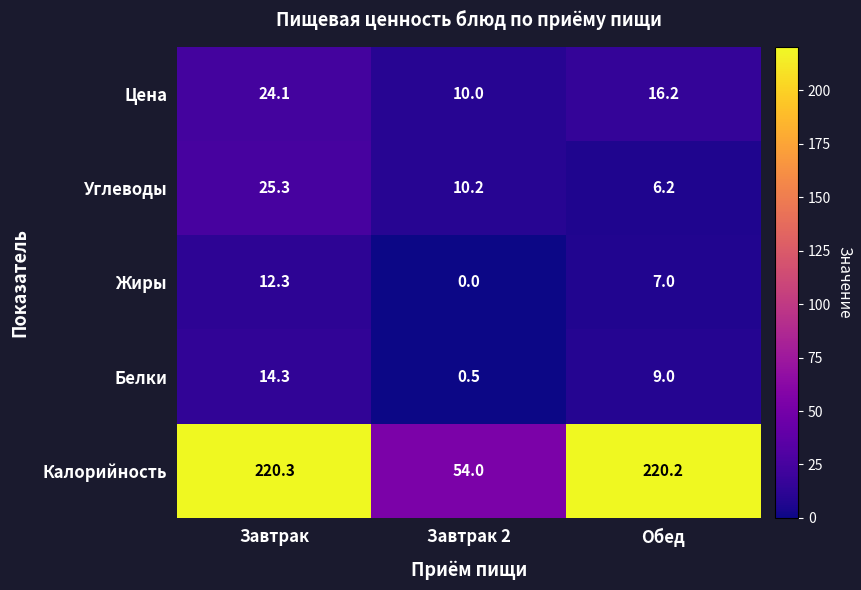

Reading right to left, list all the values displayed in this chart.

Цена: 16.2	10.0	24.1
Углеводы: 6.2	10.2	25.3
Жиры: 7.0	0.0	12.3
Белки: 9.0	0.5	14.3
Калорийность: 220.2	54.0	220.3